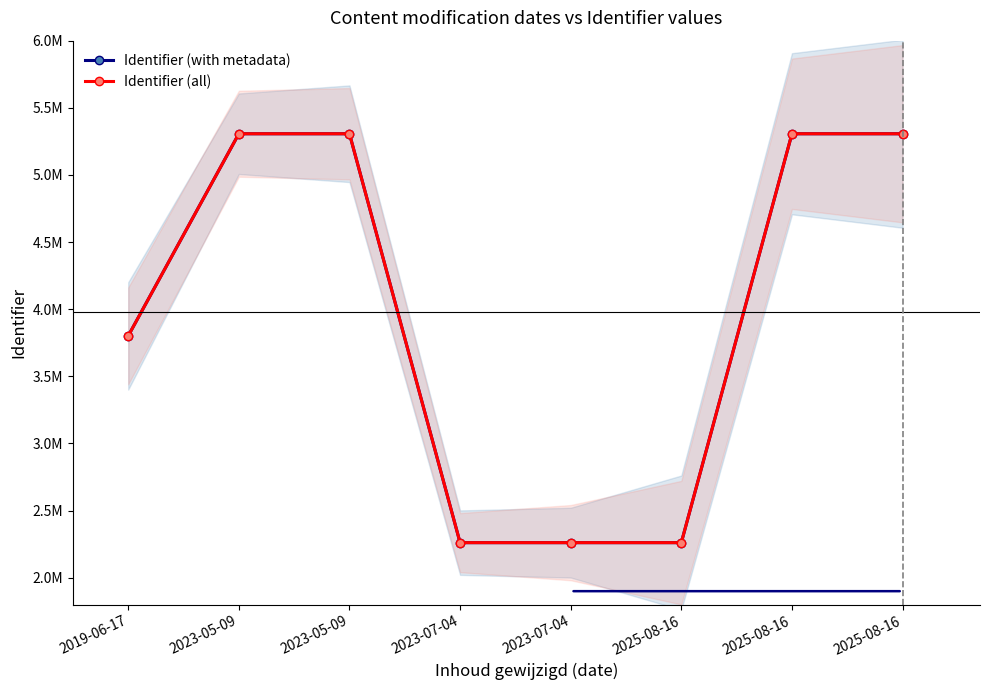

The Identifier (all) series shows 5306759 at 2023-05-09. True or false?

True